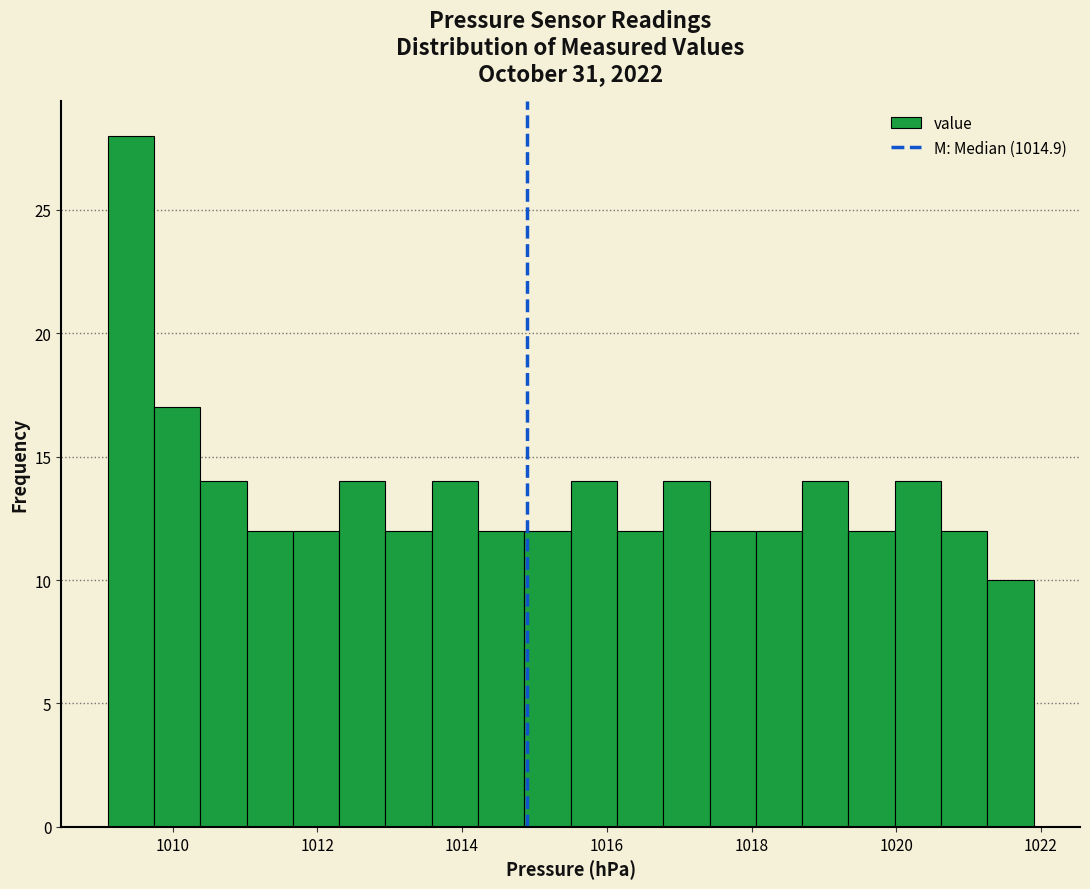

Read against the x-axis, roughly where is the centre of the tallest bar?

1009.4